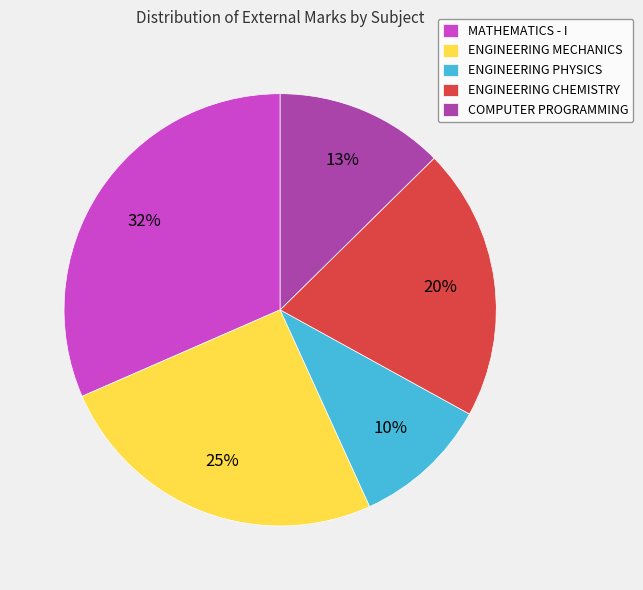

Count the number of slices in the pie.

5